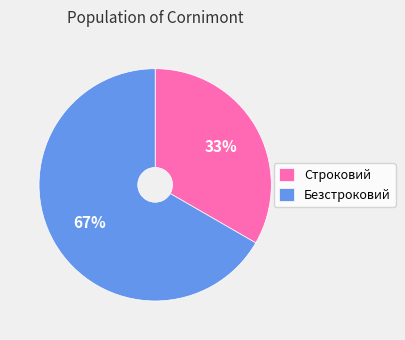

Approximately how many times larger is the value at Строковий compared to Безстроковий?

0.5